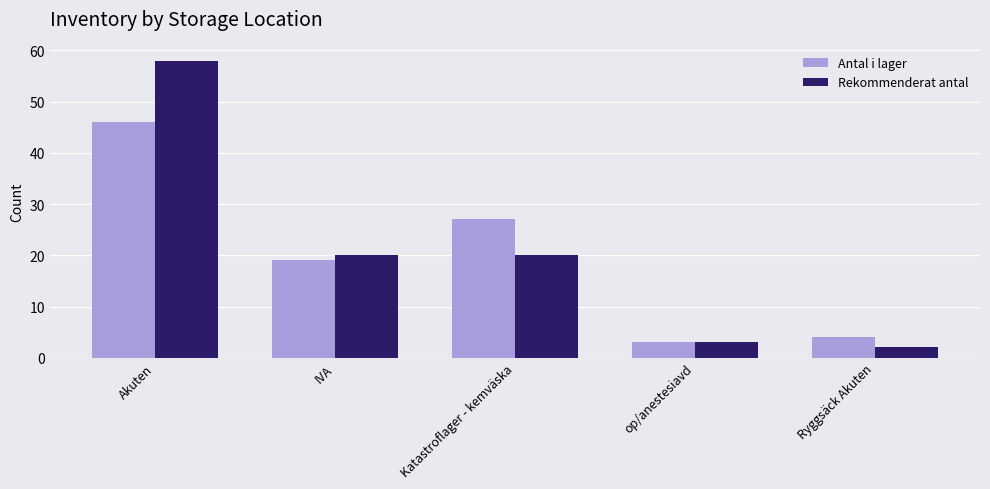

What is the label of the 5th bar from the right?

Akuten